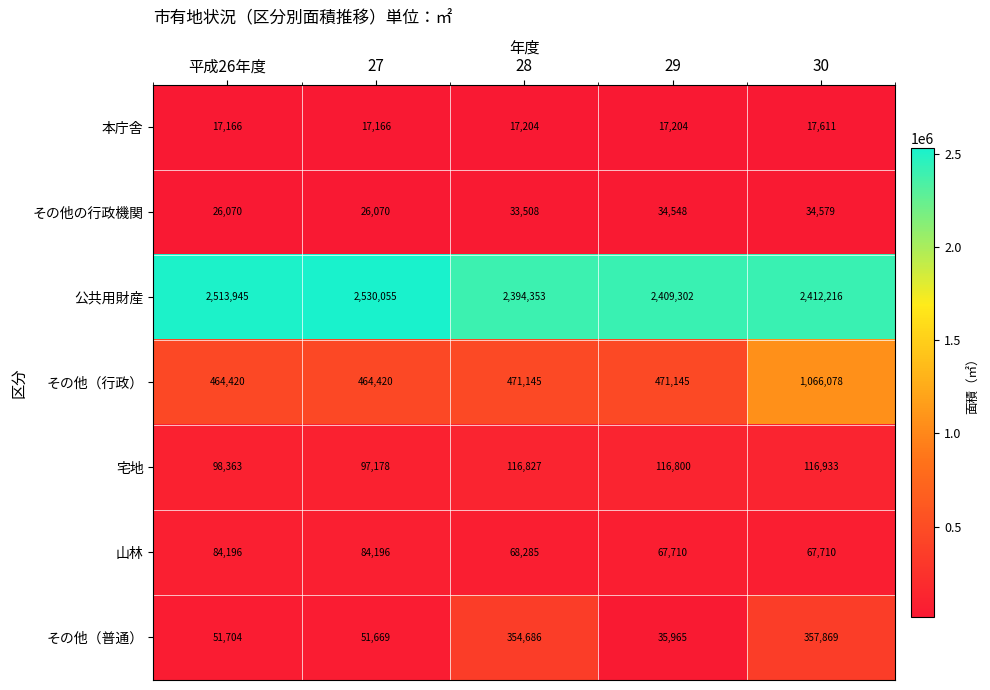

Is it true that 宅地 equals 97178 at 27?

True